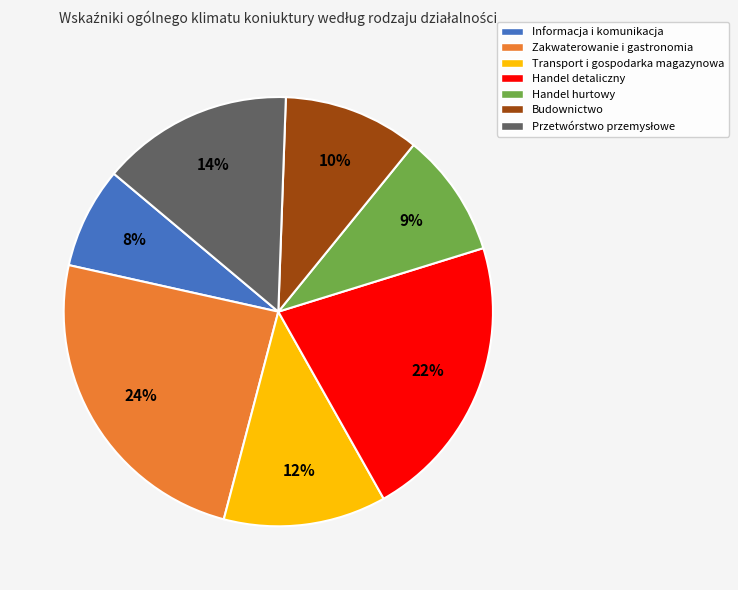

Count the number of slices in the pie.

7